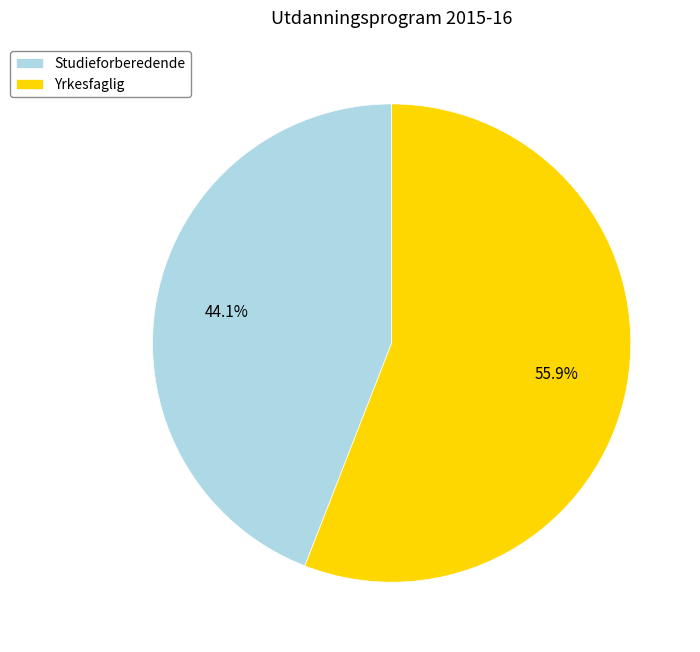

What percentage is the Yrkesfaglig slice, to the nearest percent?

56%